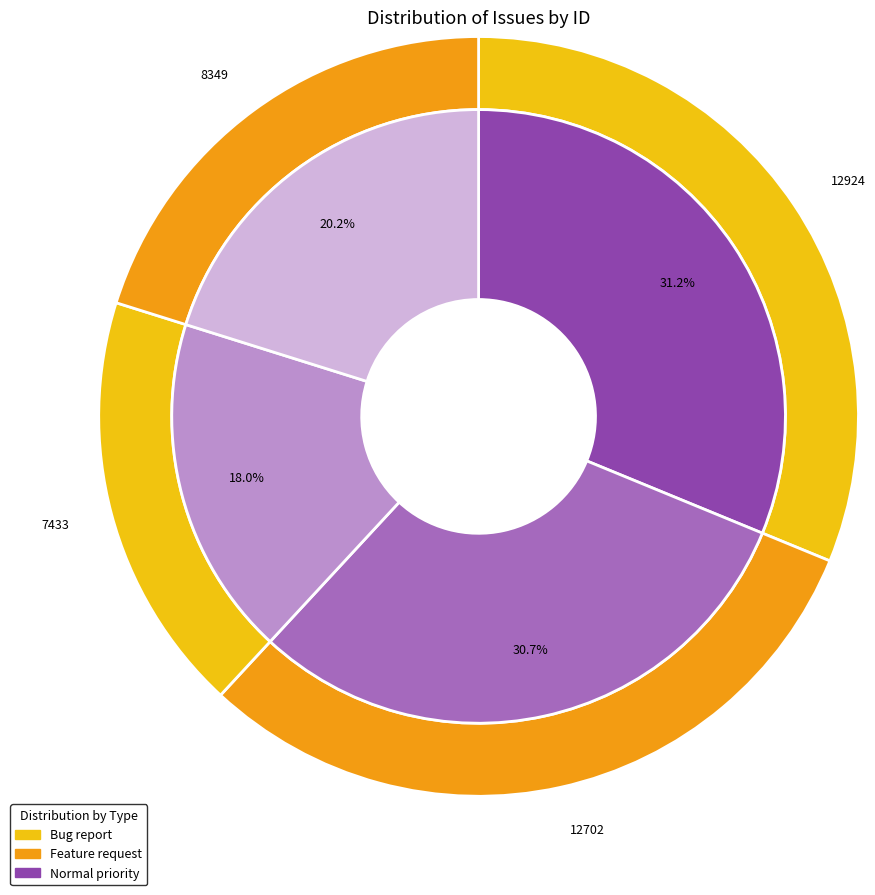

To the nearest percent, what portion does Slow startup and local path changes due to startup delay represent?

18%